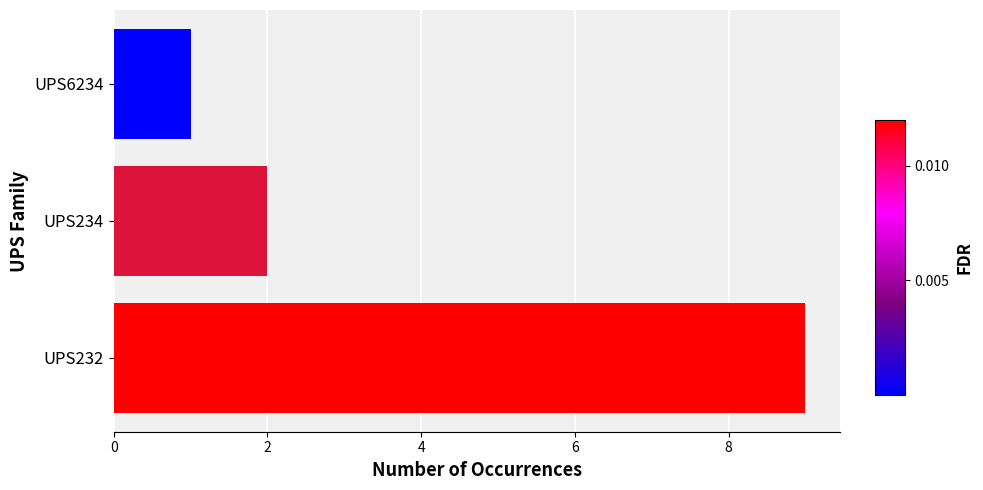

What is the change in value from UPS232 to UPS6234?

-8